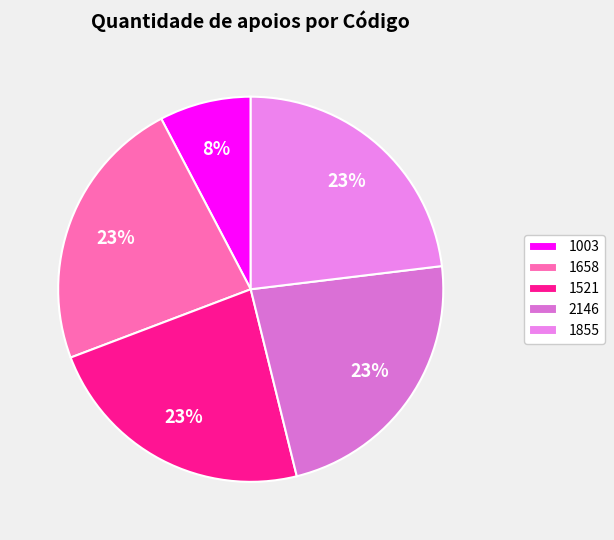

Do 2146 and 1855 together represent more than half of the pie?

No